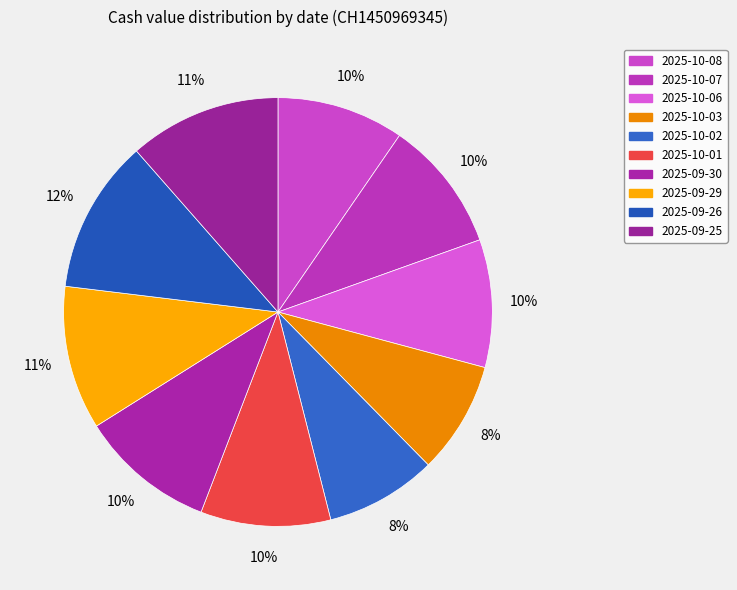

To the nearest percent, what is the combined percentage of 2025-10-06 and 2025-10-01?

19%